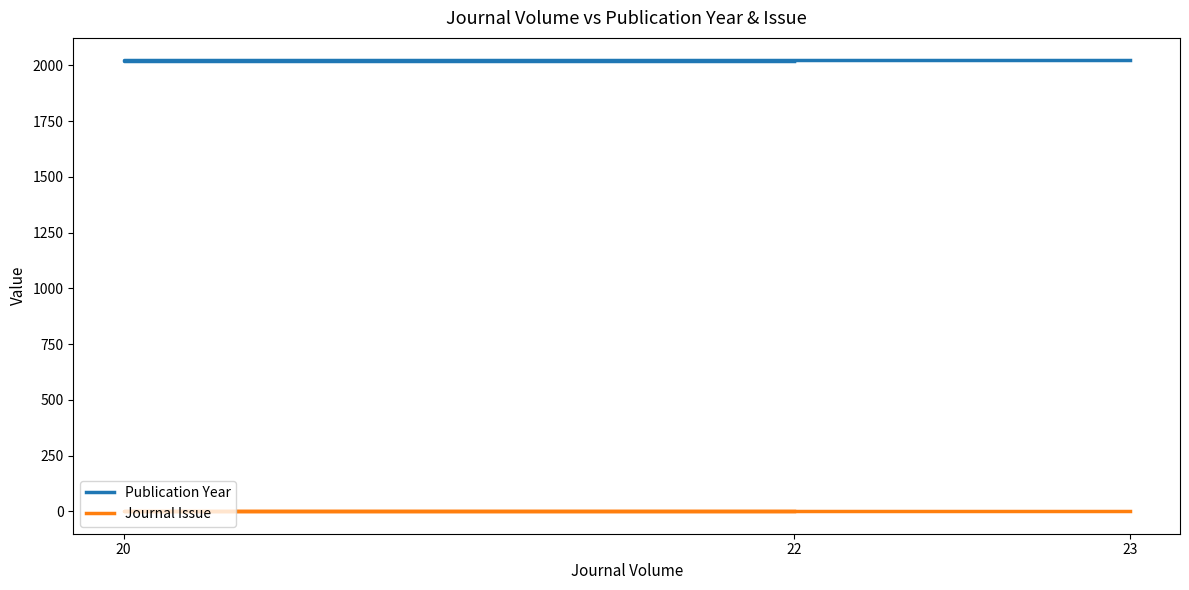

How many Journal Issue values are between 1 and 4?

3